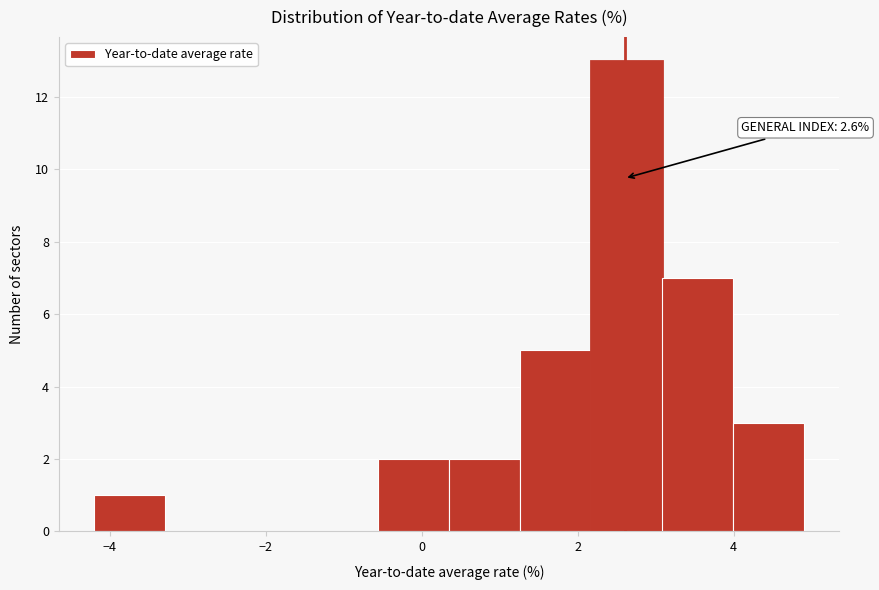

Over which range of the x-axis is the bar tallest?

2.2 to 3.0